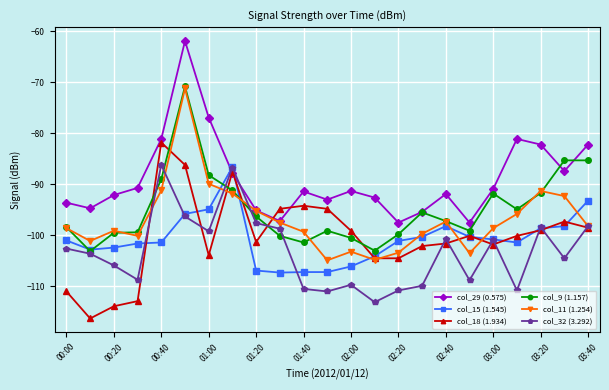

How many lines are shown in the chart?

6